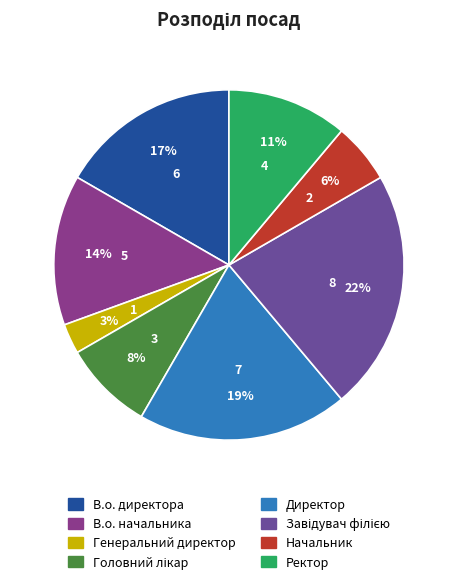

What is the total percentage of Ректор and Начальник?

16.7%